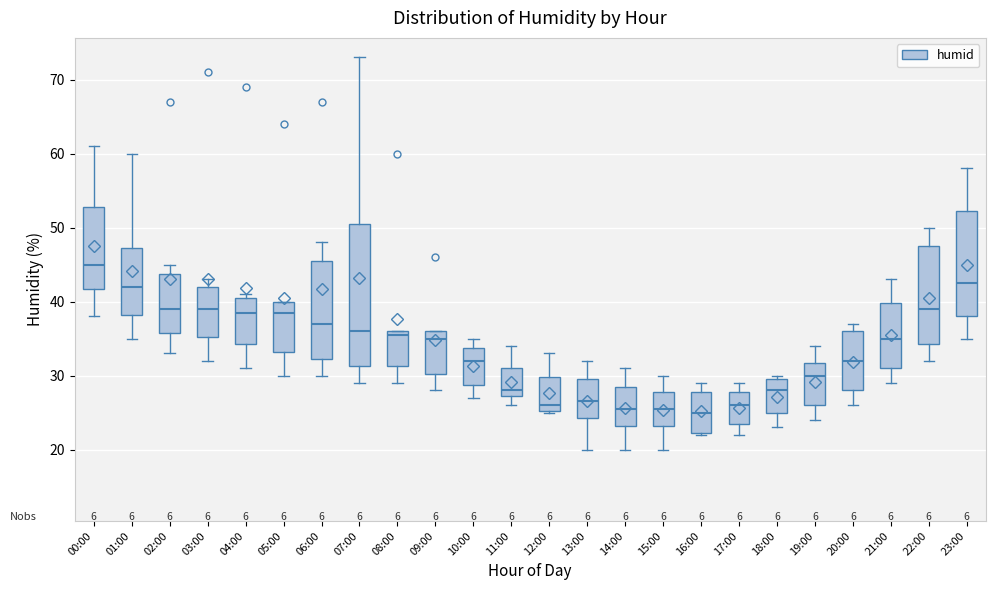

Where is the lower edge of the box for 04:00 on the y-axis? The values are not printed on the chart, so give them approximately, as read against the axis.

34